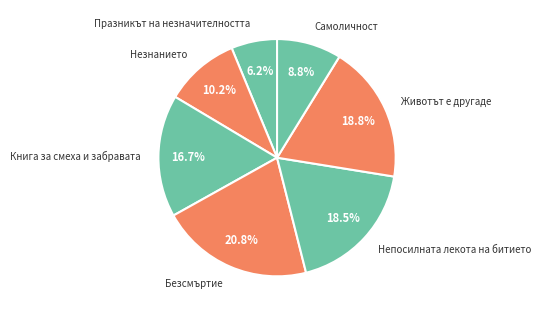

To the nearest percent, what is the difference between the Незнанието and Безсмъртие slice percentages?

11%